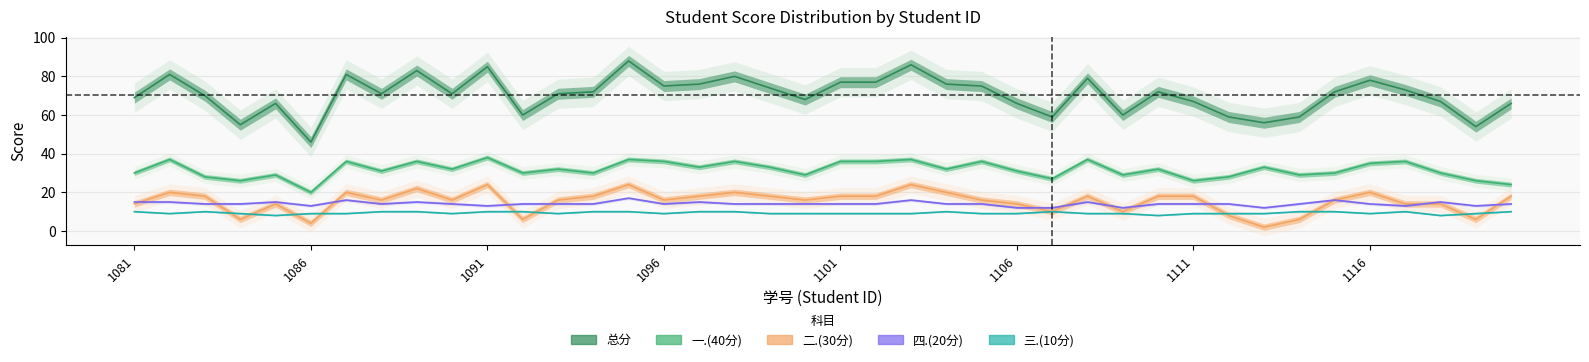

Read the 总分 value at 1101.

77